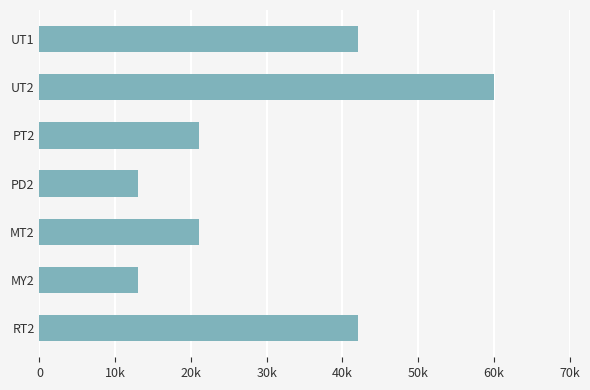

Does the chart contain any negative values?

No